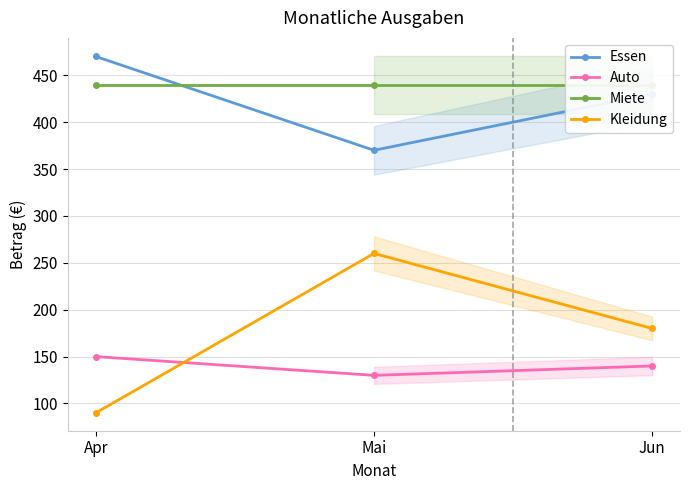

The value of Miete at Mai is 440. True or false?

True